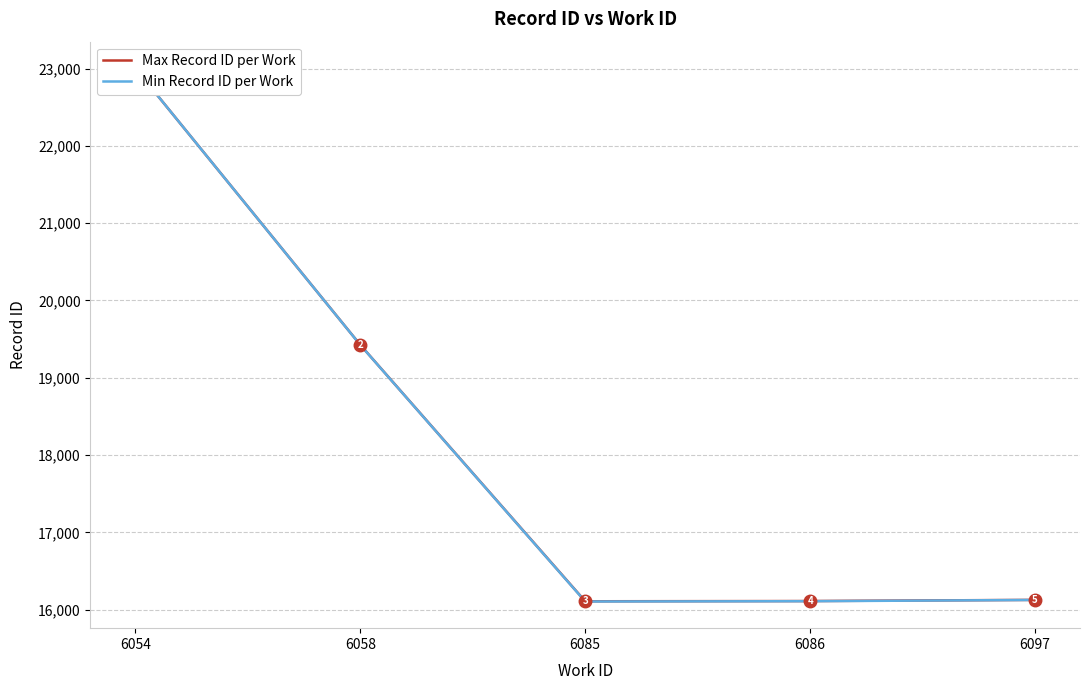

What is the sum of the Max Record ID per Work values at 6086 and 6054?

39115